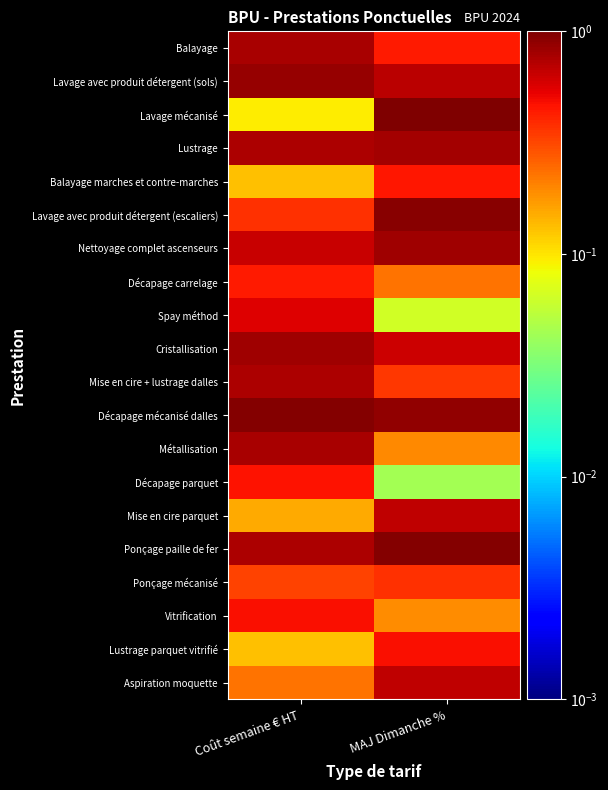

At which category is the sum across all series the highest?

MAJ Dimanche %